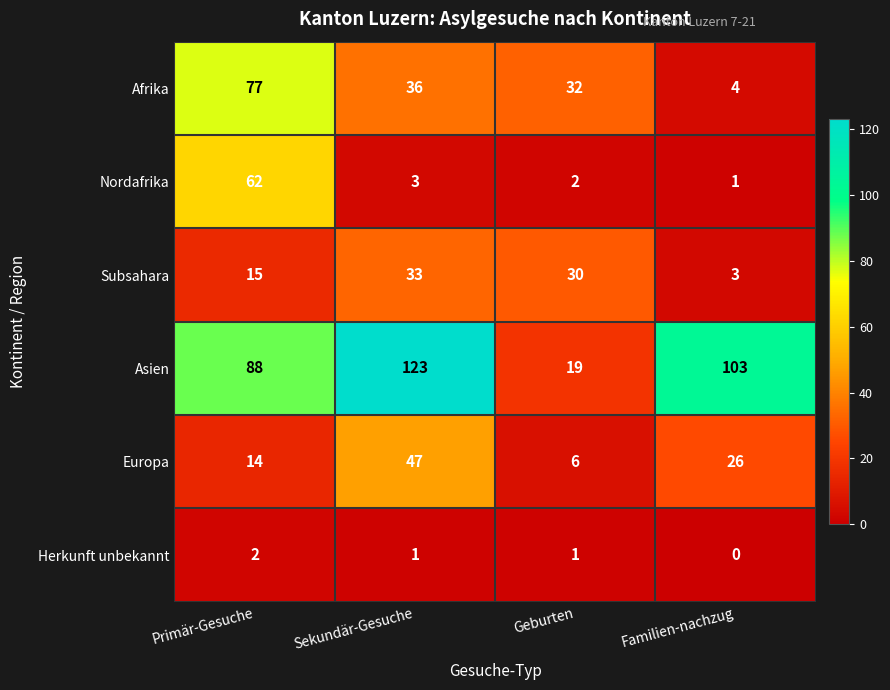

At which category does the chart reach its peak across all series?

Sekundär-Gesuche